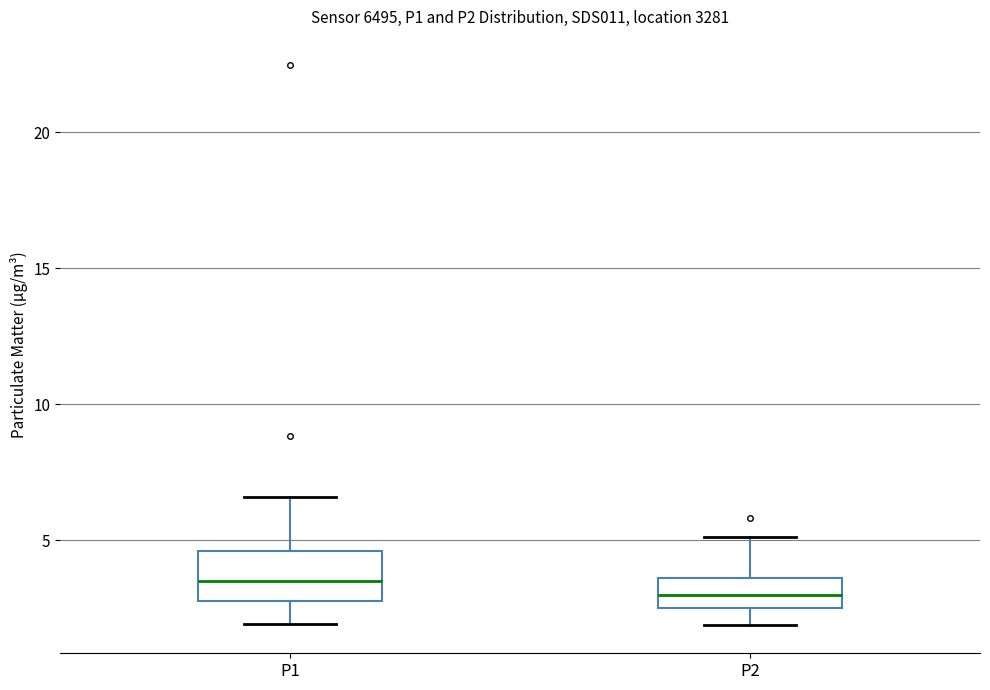

Where does the lower whisker of the box for P2 end on the y-axis? The values are not printed on the chart, so give them approximately, as read against the axis.

2.0